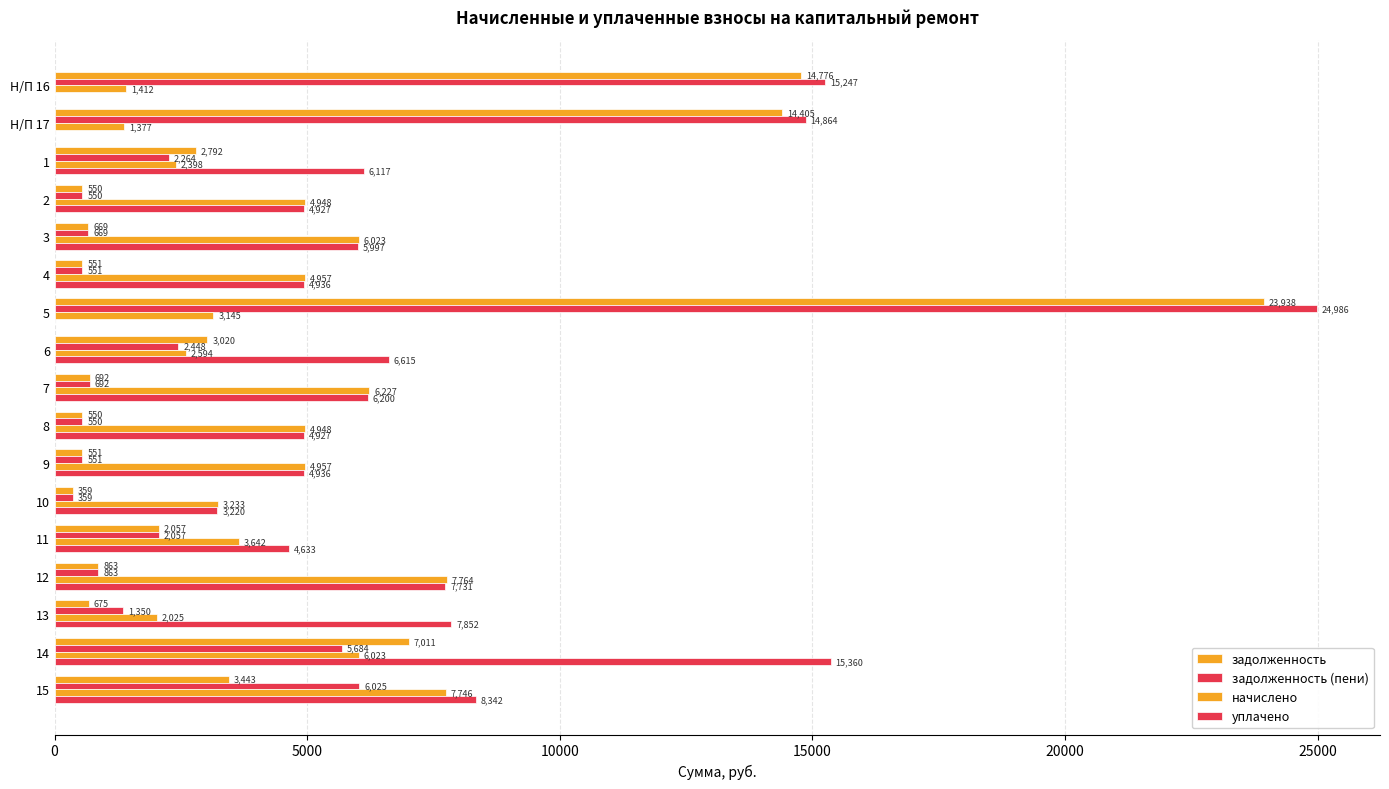

Count the number of data series in this chart.

4